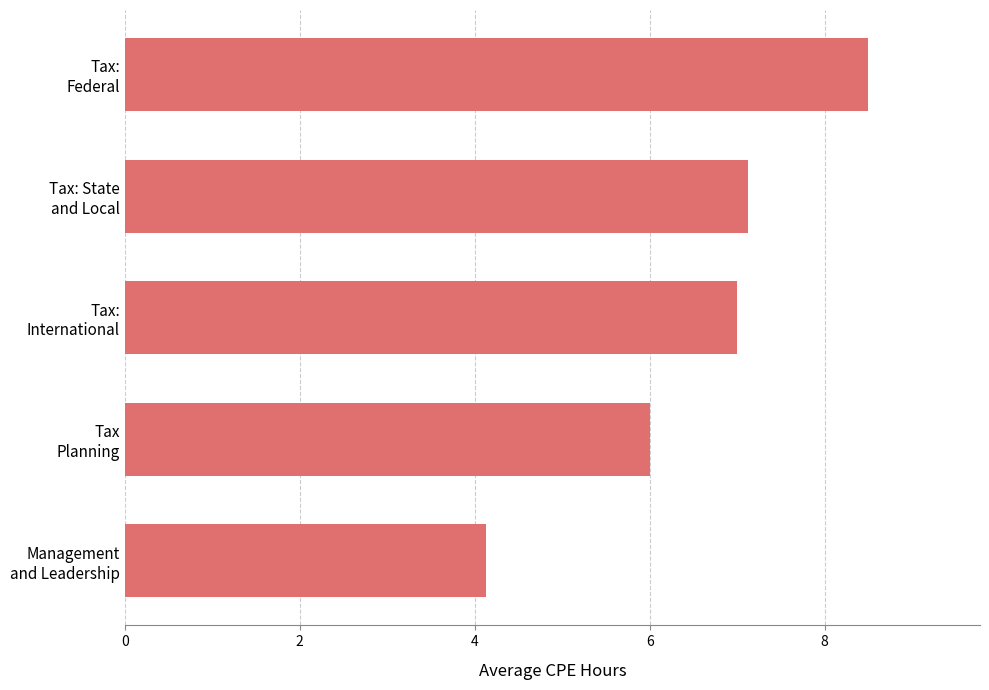

What is the sum of all values?

32.8